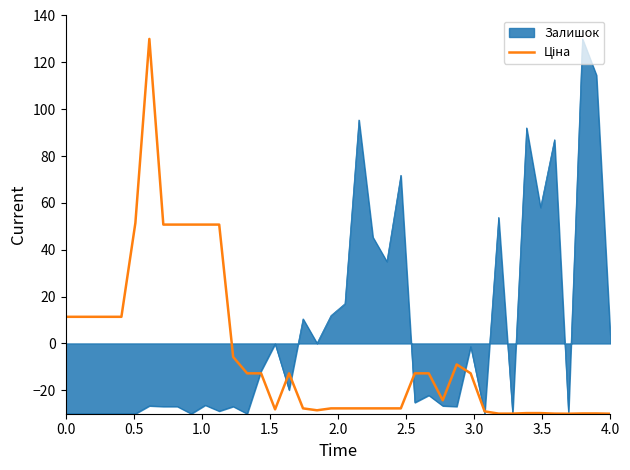

What is the minimum value shown in the chart?

-30.0